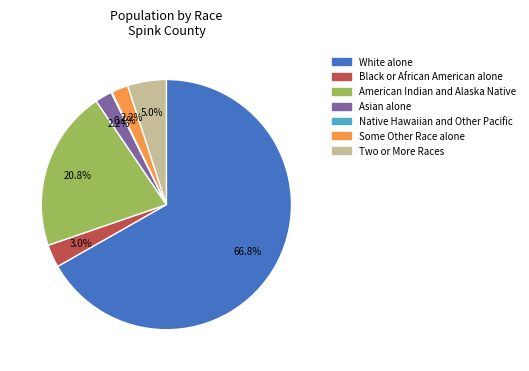

Between Some Other Race alone and Black or African American alone, which is larger?

Black or African American alone